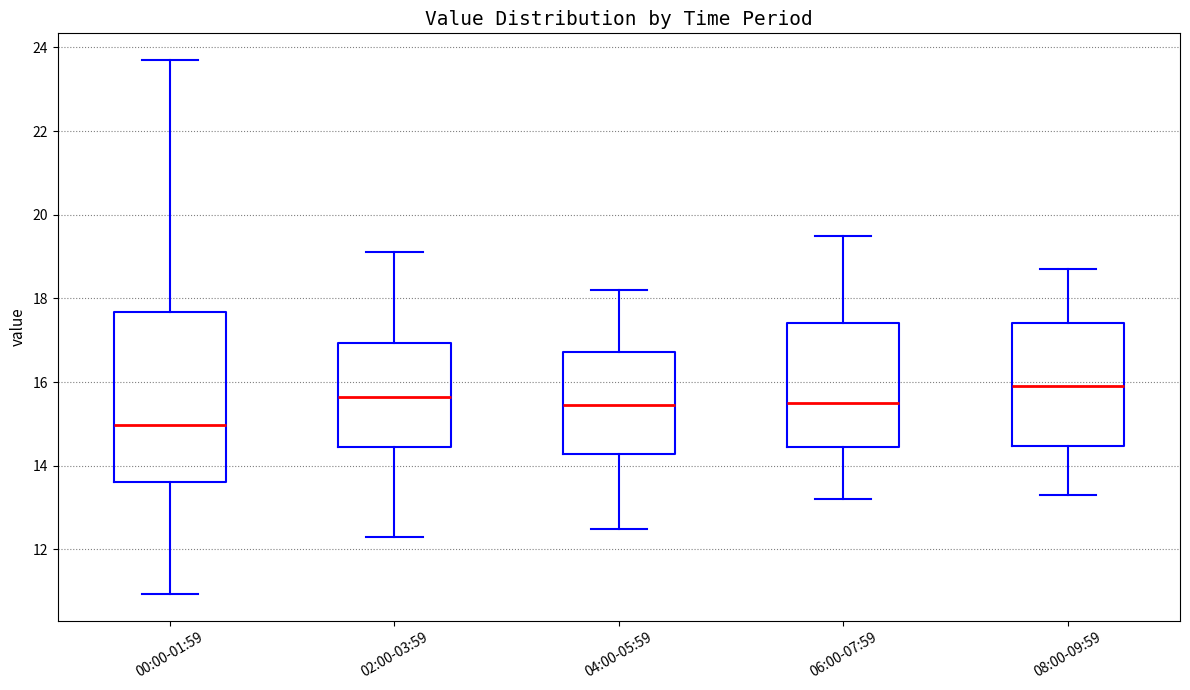

Where does the median line of the box for 00:00-01:59 sit on the y-axis? The values are not printed on the chart, so give them approximately, as read against the axis.

15.0